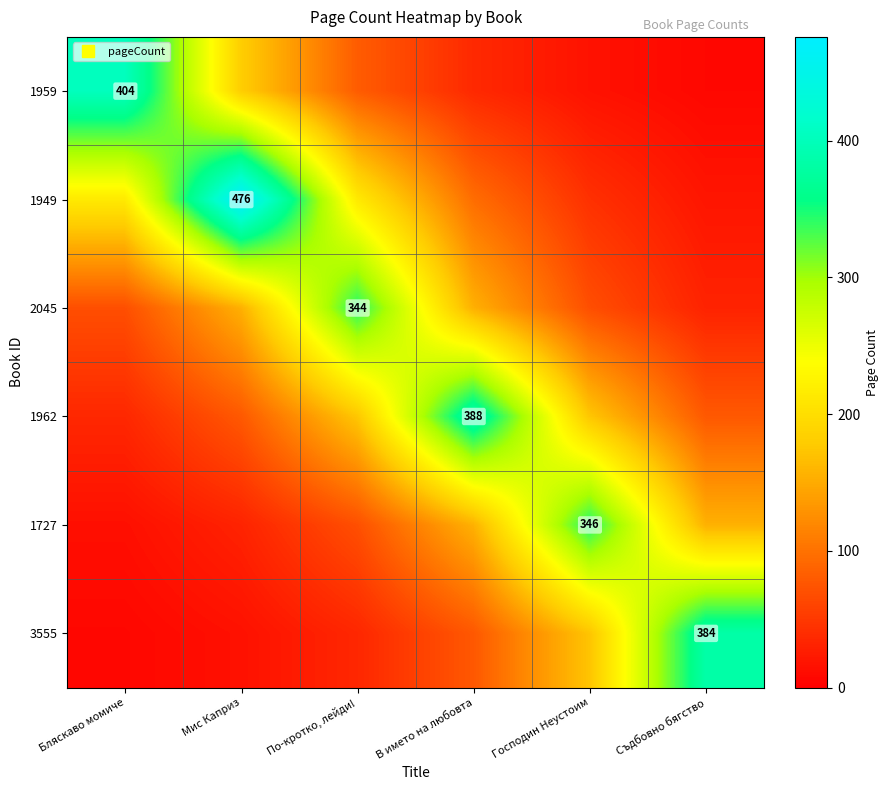

What is the sum of all 3555 values?

691.6